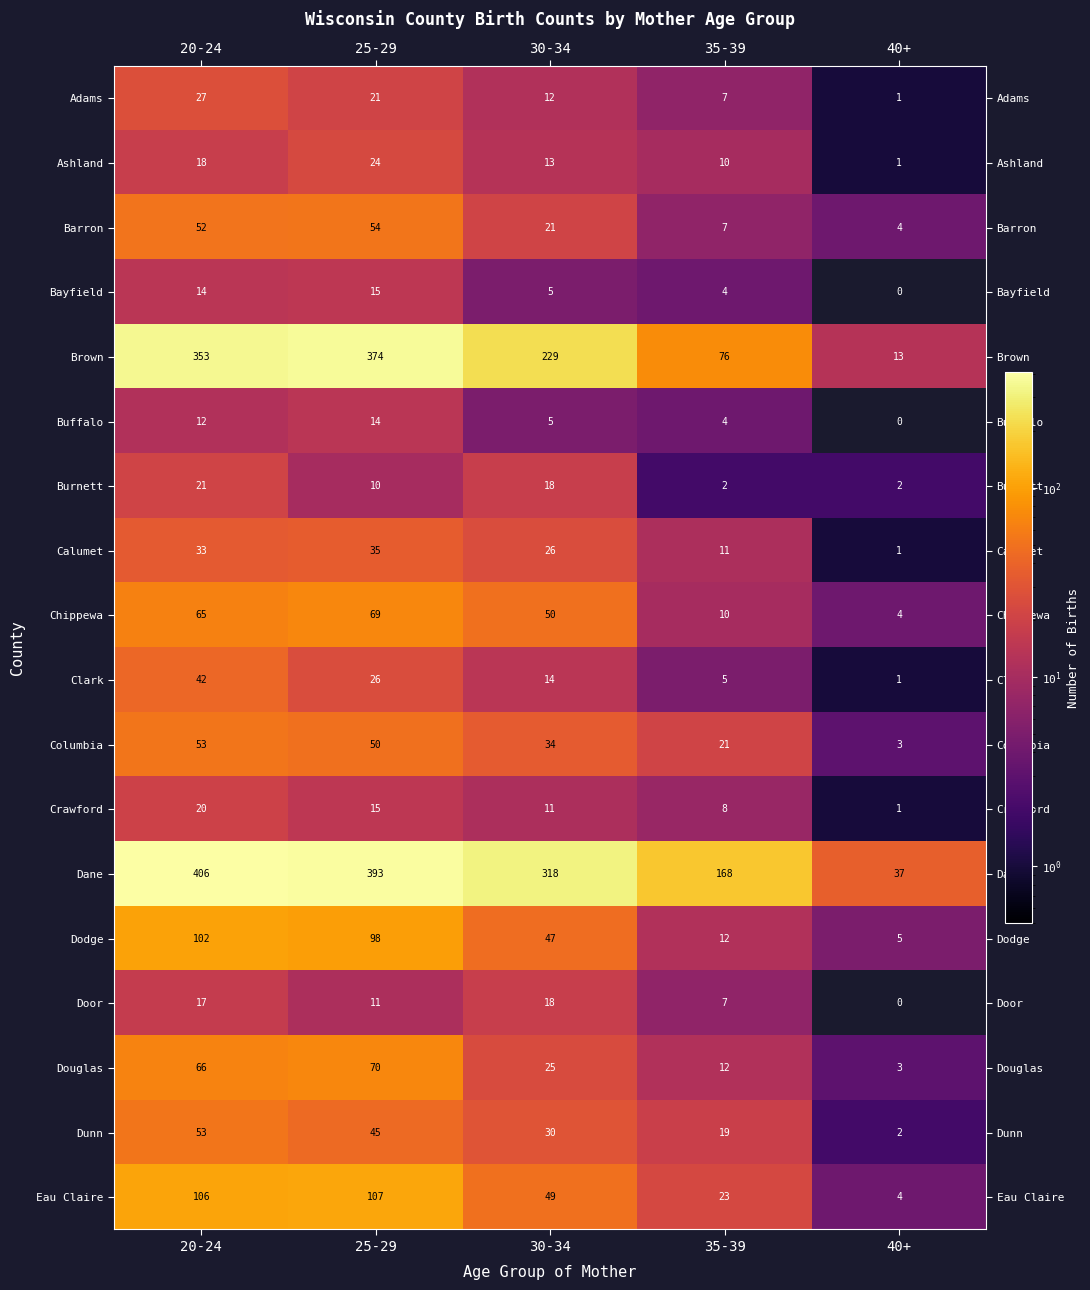

Is it true that Douglas equals 66 at 20-24?

True